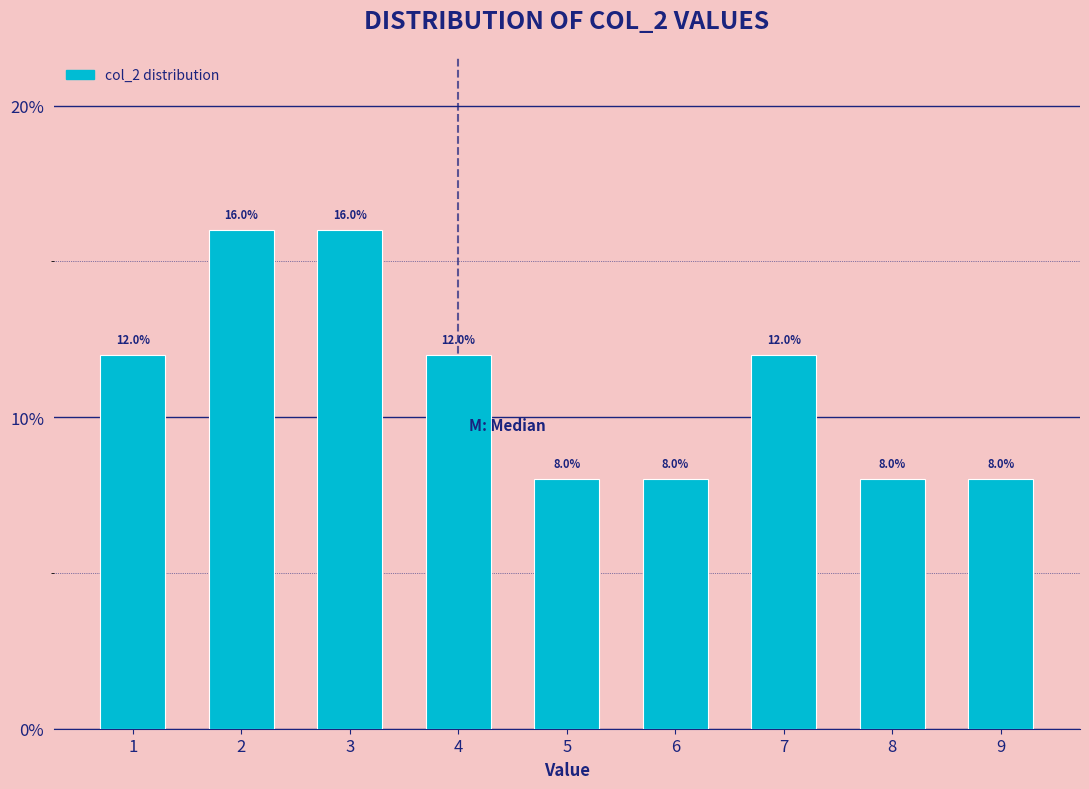

Reading left to right, transcribe all the data shown in this chart.

1=12	2=16	3=16	4=12	5=8	6=8	7=12	8=8	9=8